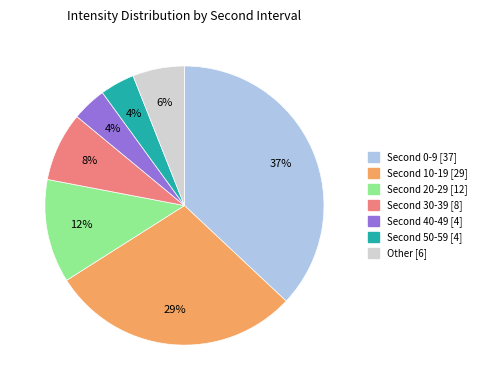

Count the number of slices in the pie.

7